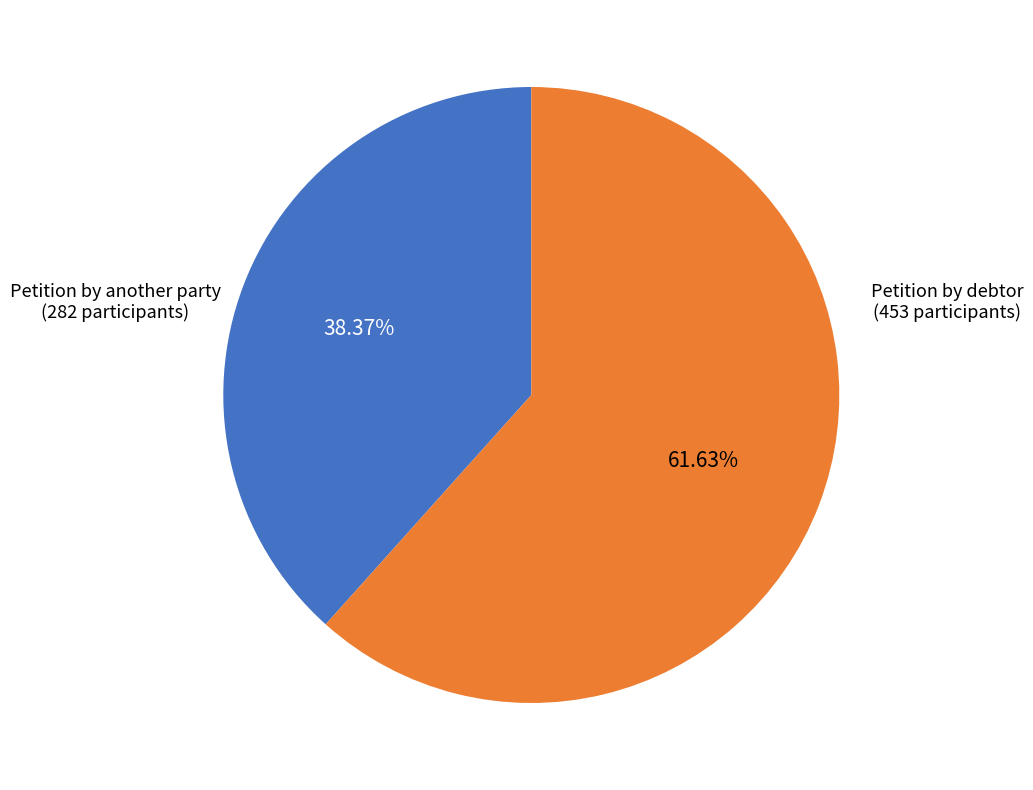

Is there any slice that represents more than half of the pie?

Yes